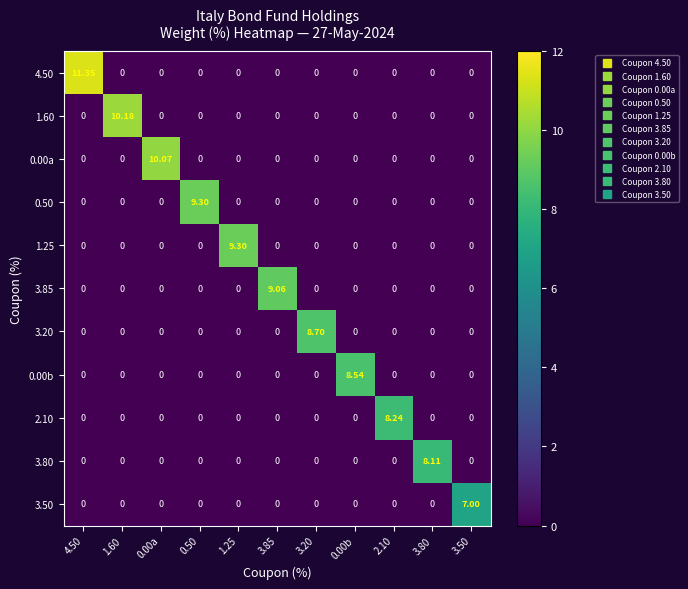

How many categories are shown in the chart?

11